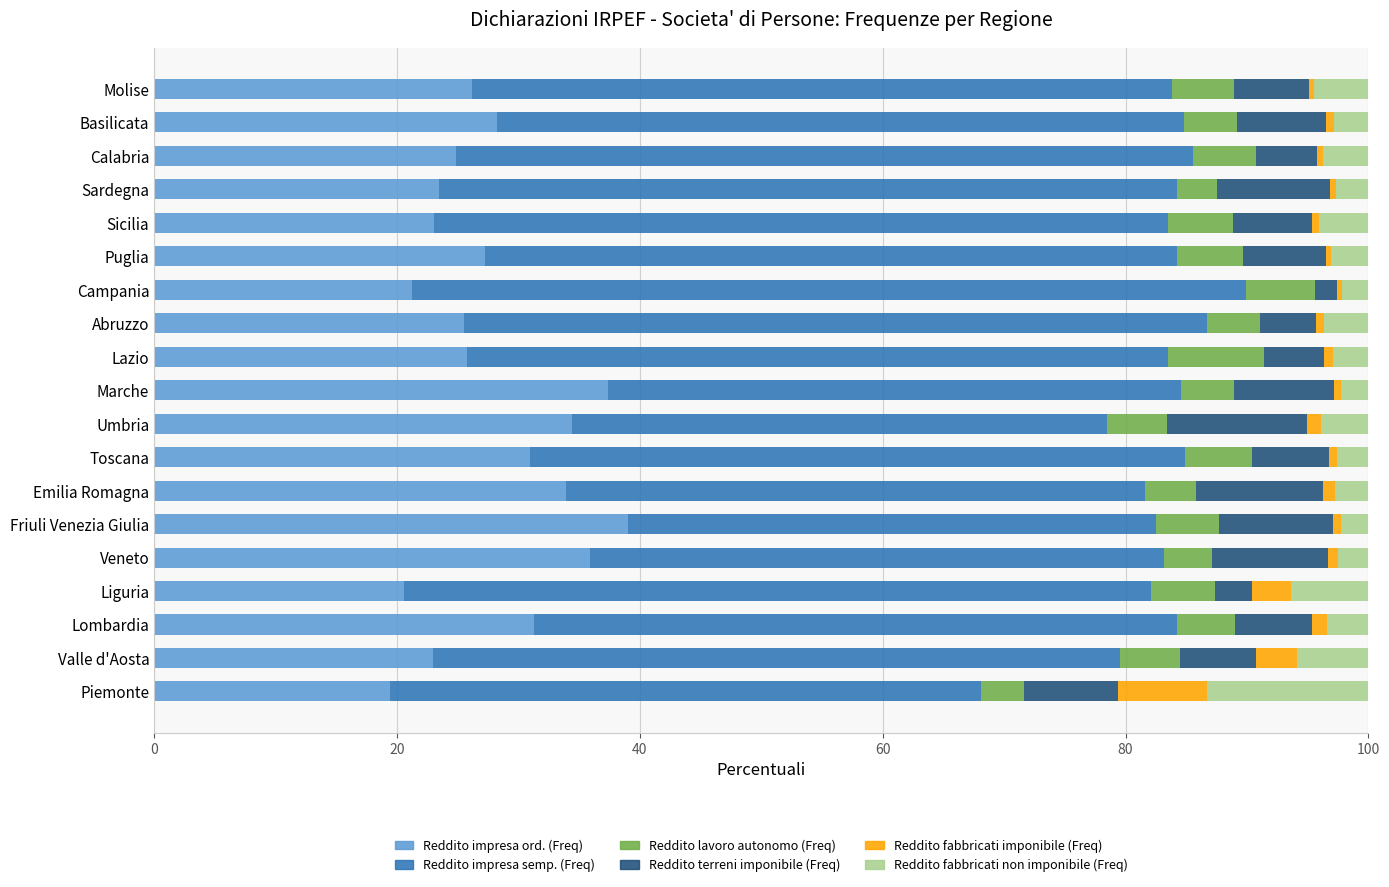

What is the total value across all series at Liguria?

100.0